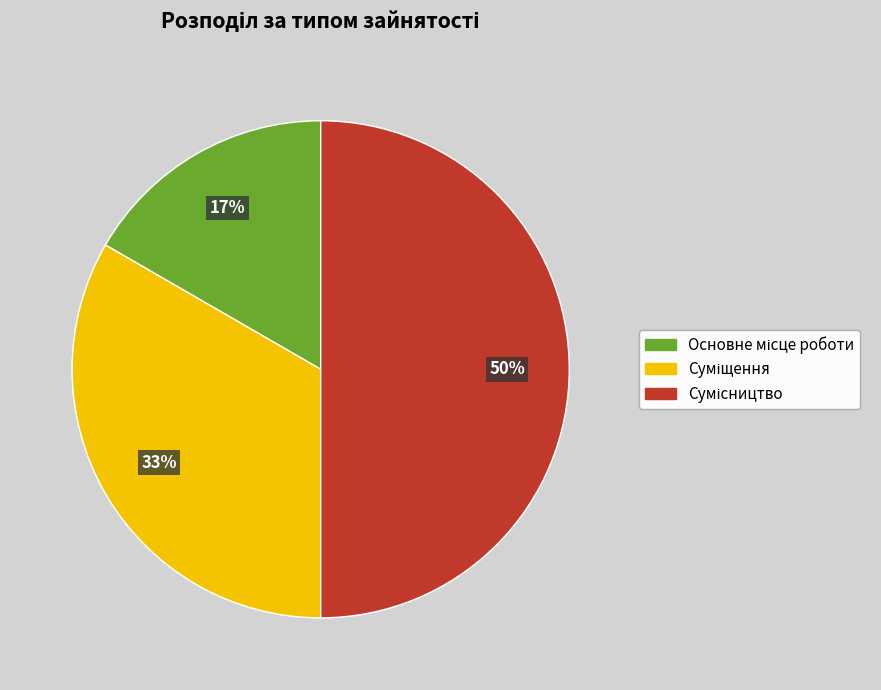

To the nearest percent, what is the difference between the largest and smallest slice percentages?

33%